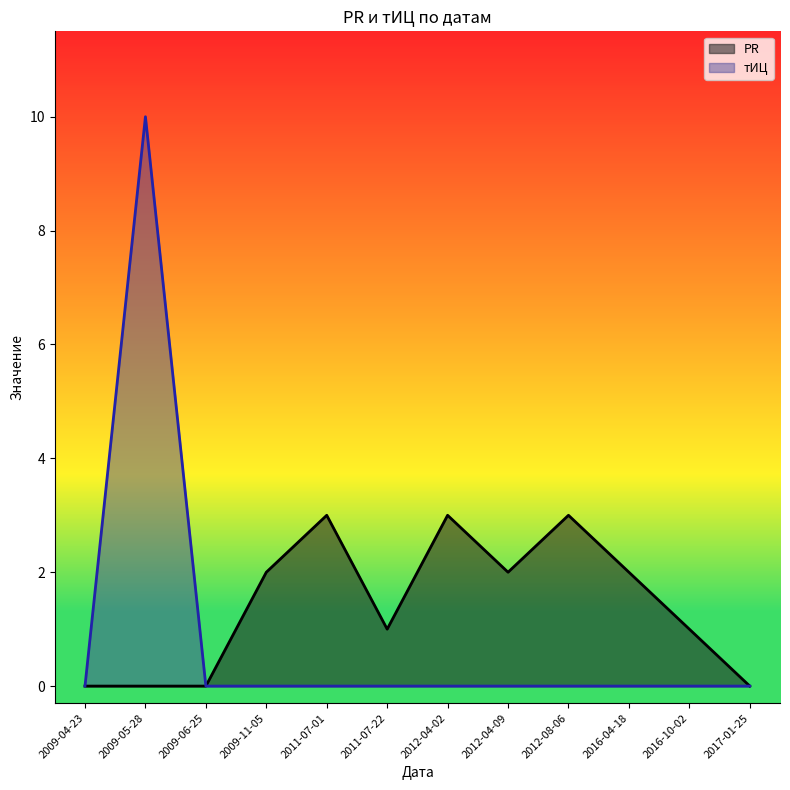

What is the sum of the PR values at 2016-04-18 and 2009-04-23?

2